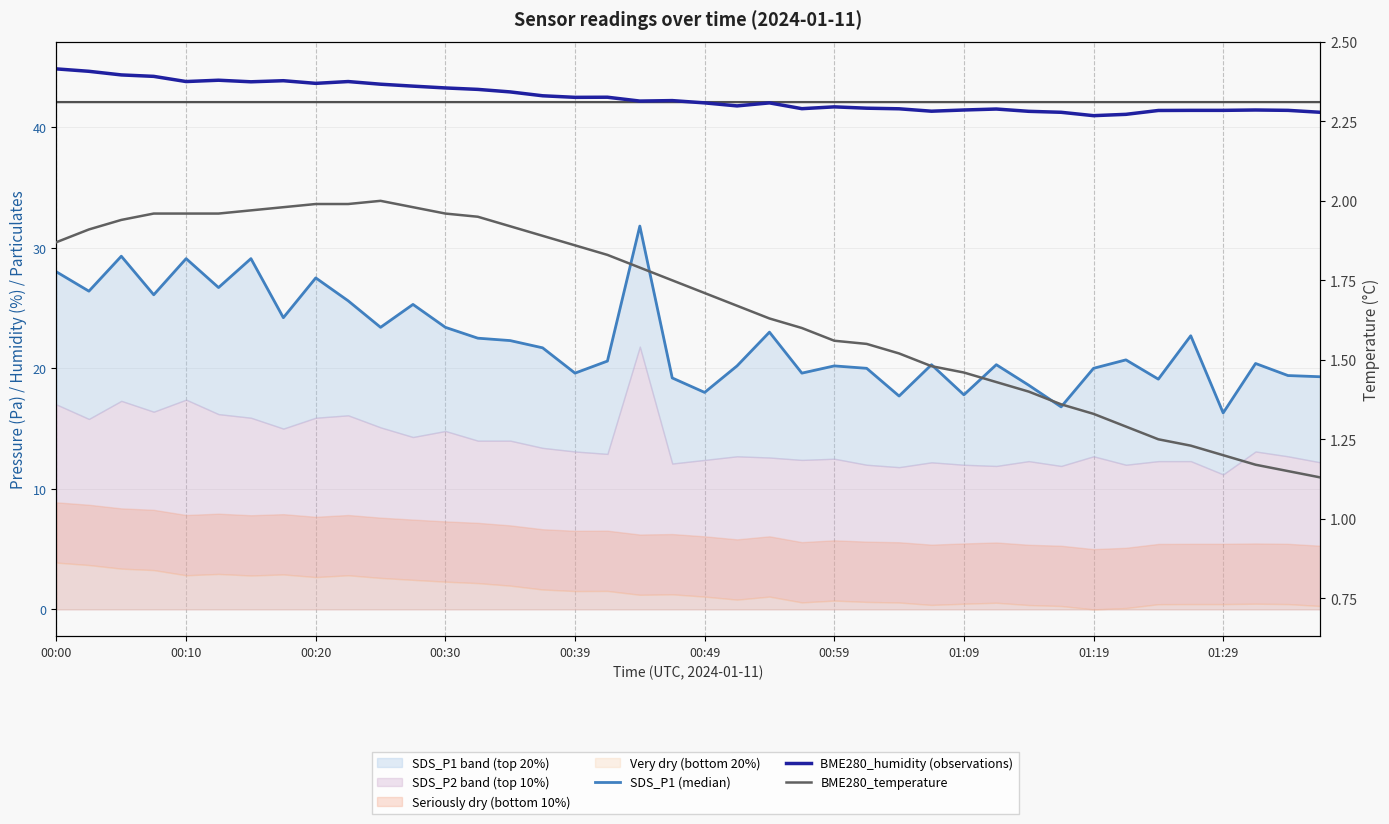

Which series changed the most between 22 and 25?

SDS_P1 (median)